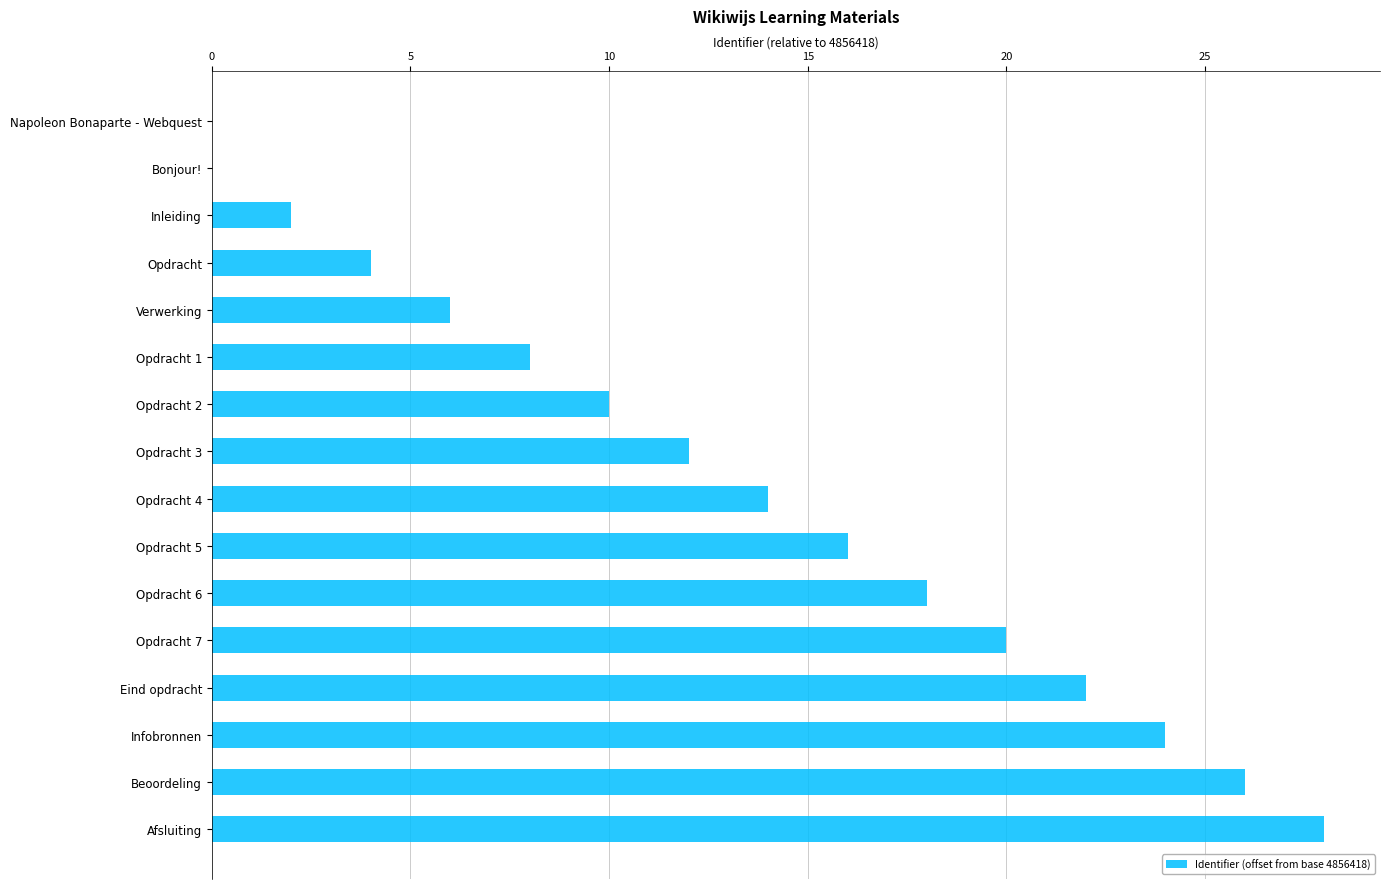

What is the average value?

13